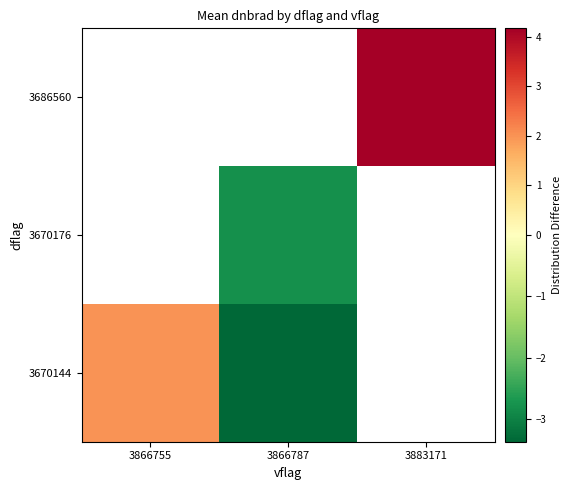

How many values in the 3670176 series are below -2?

1